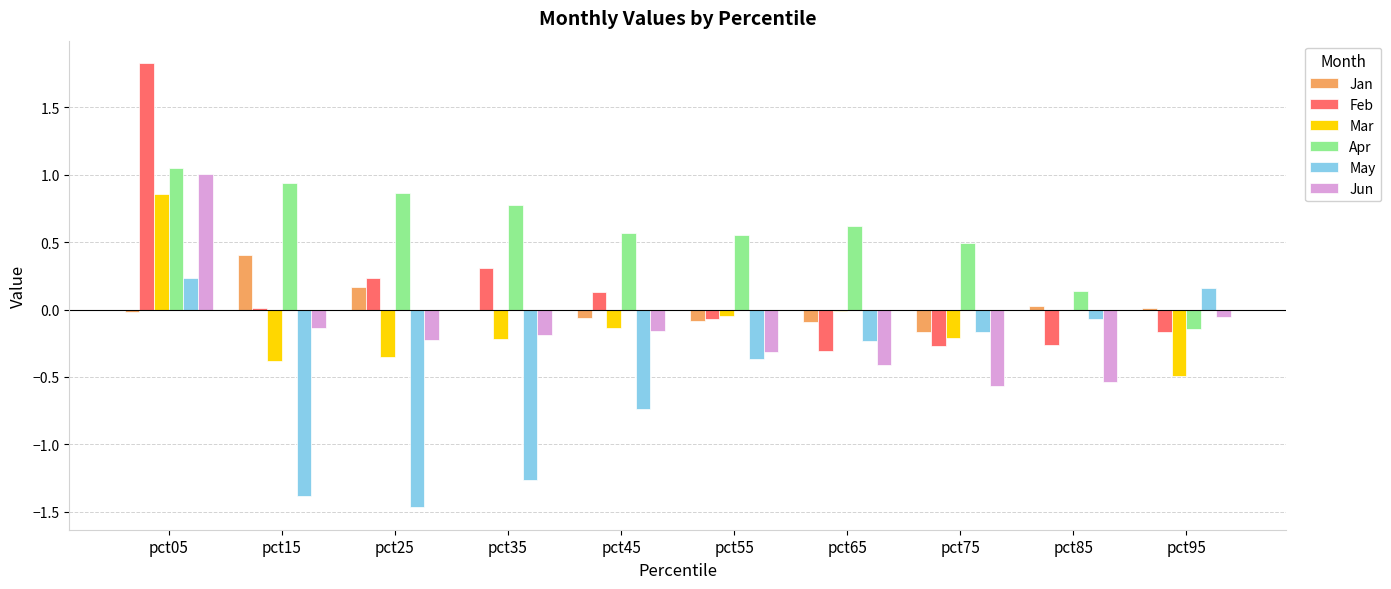

What is the sum of the May values at pct25 and pct55?

-1.8